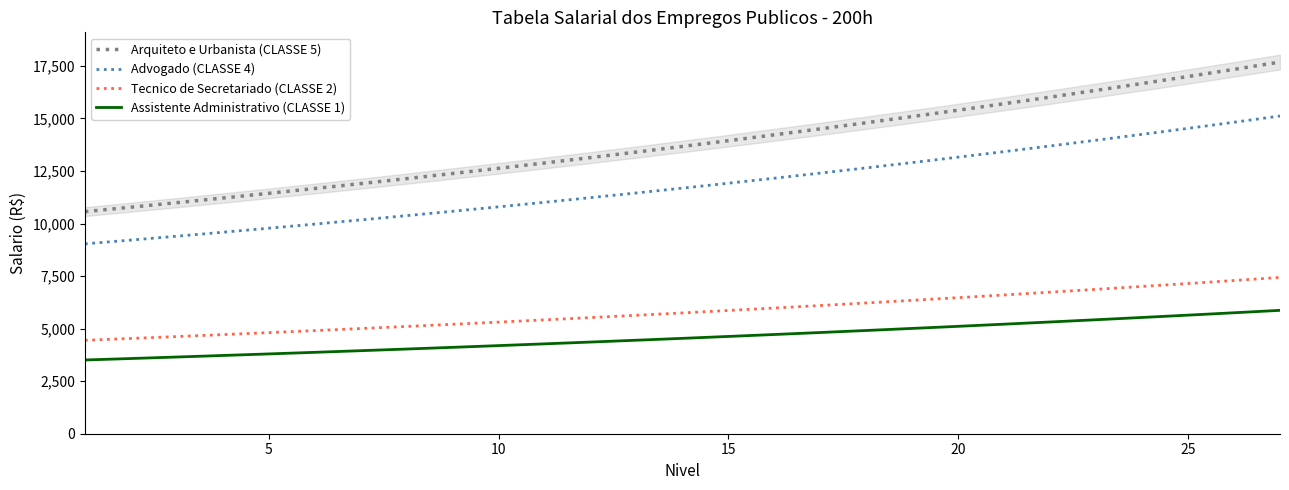

Rank the series by their maximum value, from highest to lowest.

Arquiteto e Urbanista (CLASSE 5), Advogado (CLASSE 4), Tecnico de Secretariado (CLASSE 2), Assistente Administrativo (CLASSE 1)